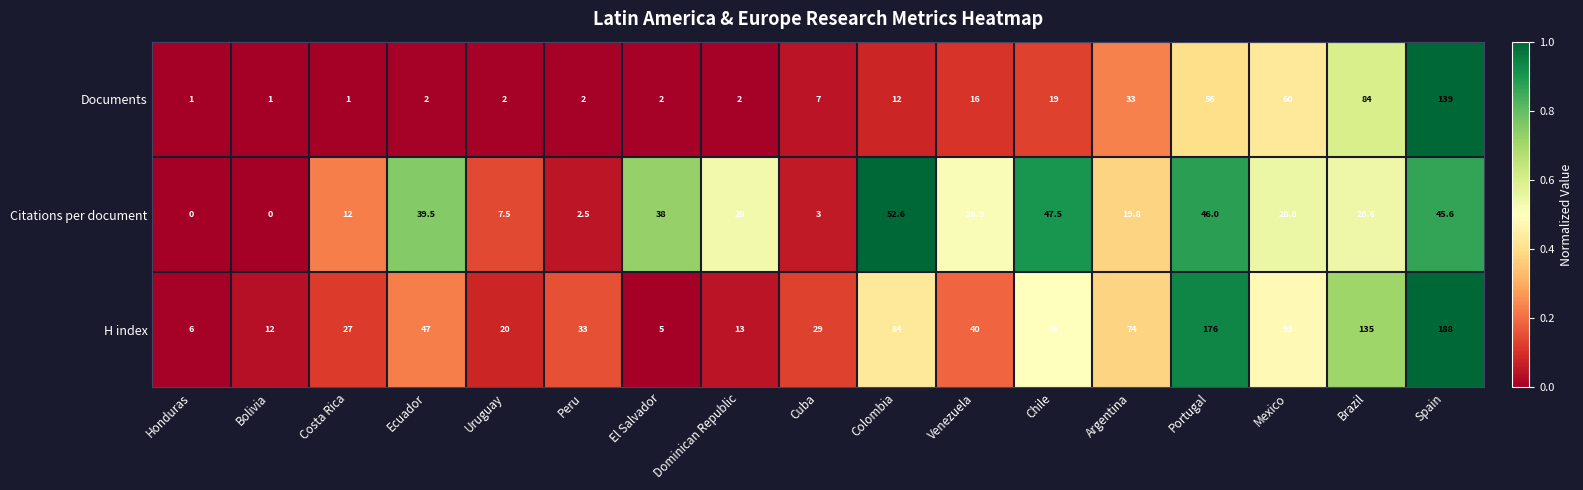

Which series has the largest total across all categories?

H index